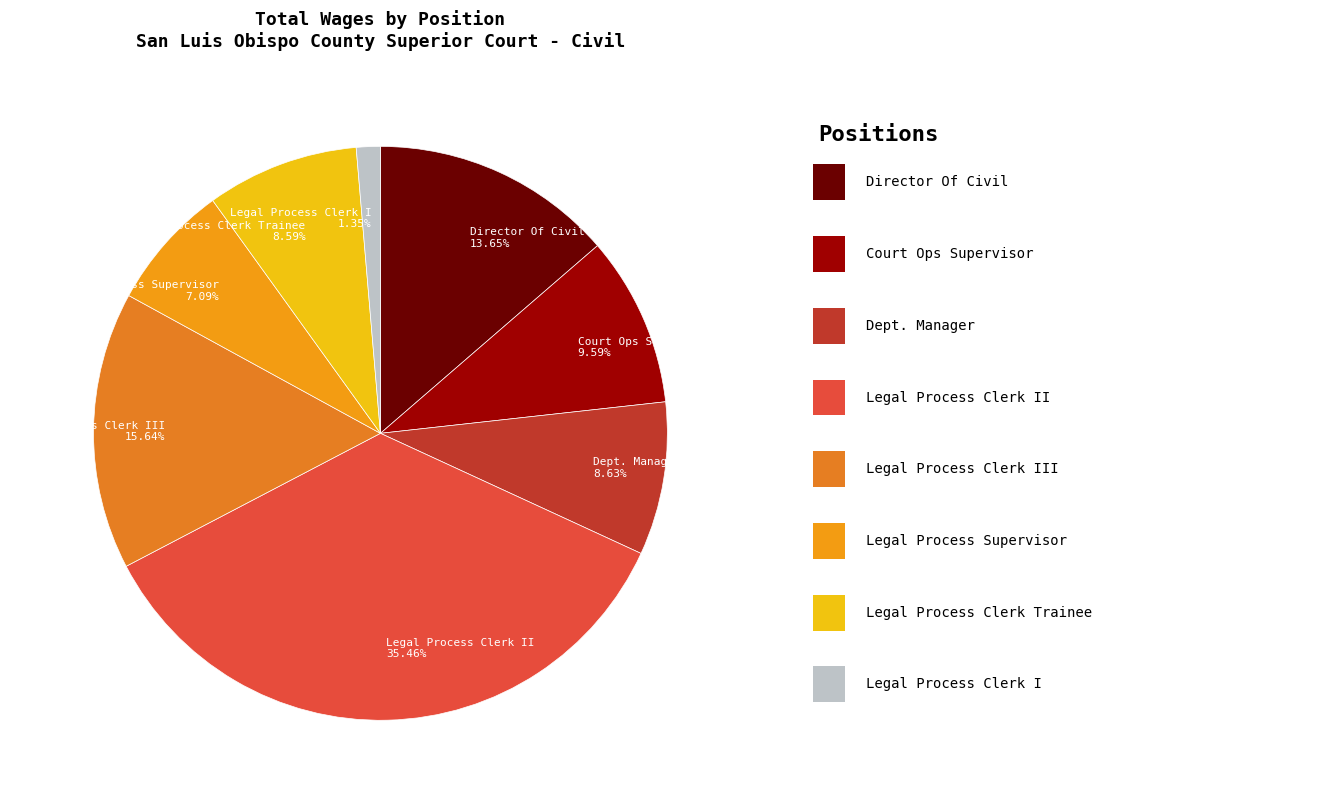

Is Dept. Manager 8.63% the majority of the pie?

No